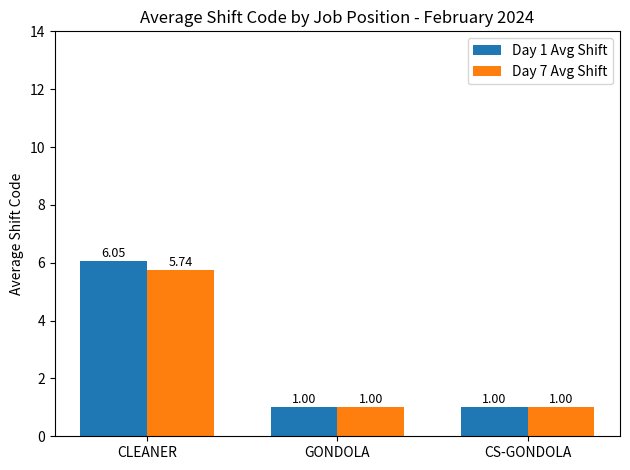

The Day 1 Avg Shift series shows 0.4 at CS-GONDOLA. True or false?

False